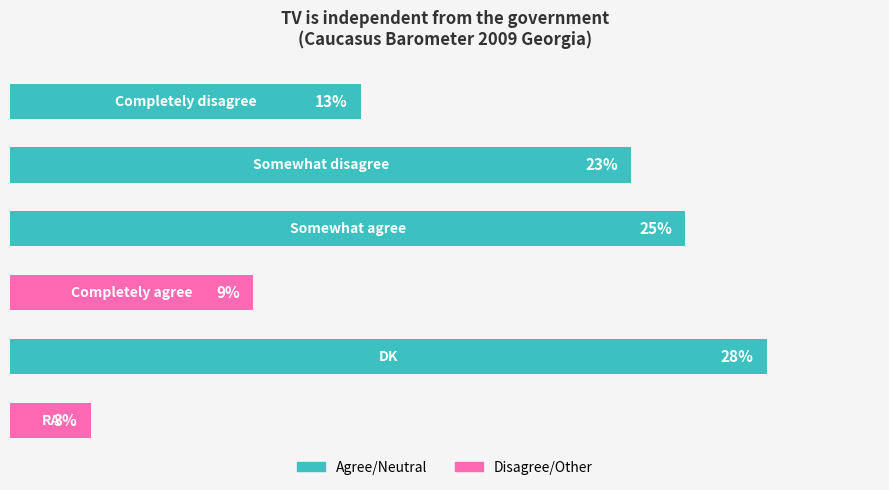

Are the bars horizontal?

Yes